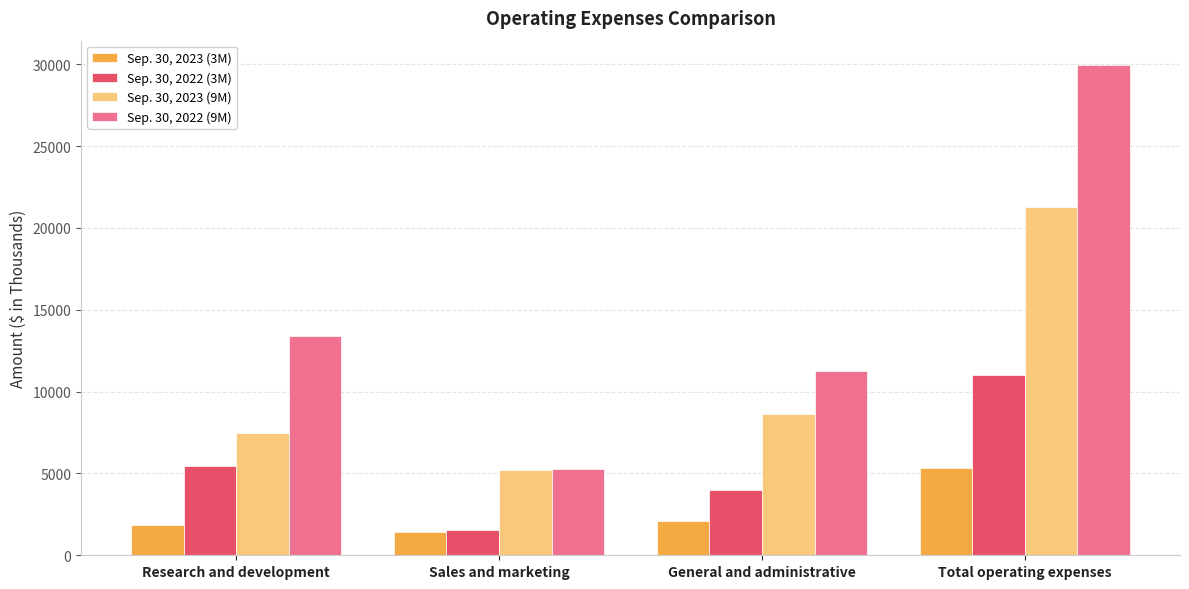

At how many categories does at least one series exceed 13654?

1